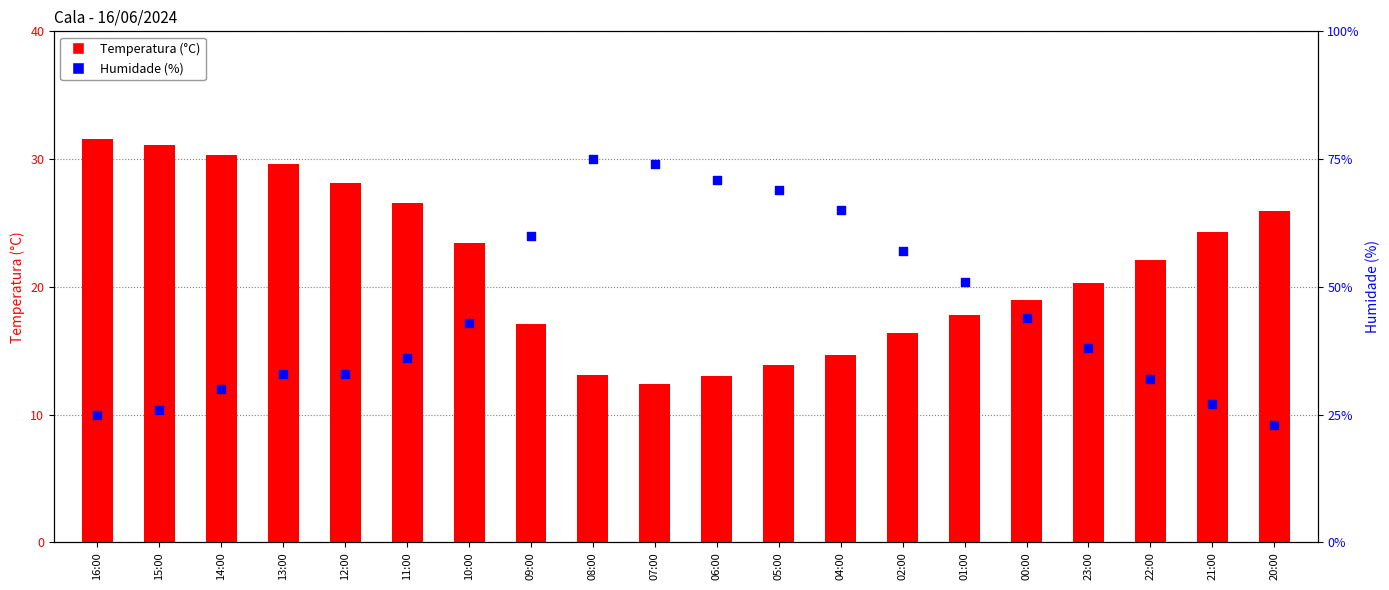

Which series has the largest Y range (max minus min)?

Humidade (%)